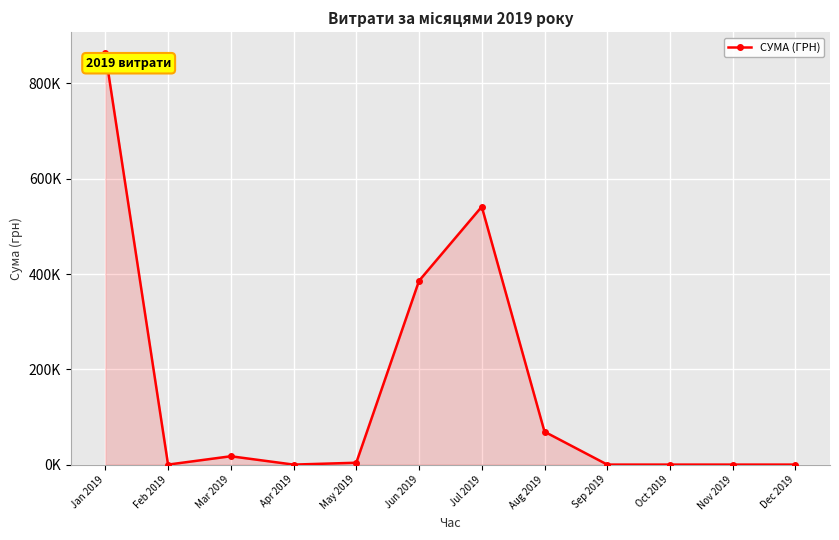

Is this an area chart (filled region under the line)?

Yes